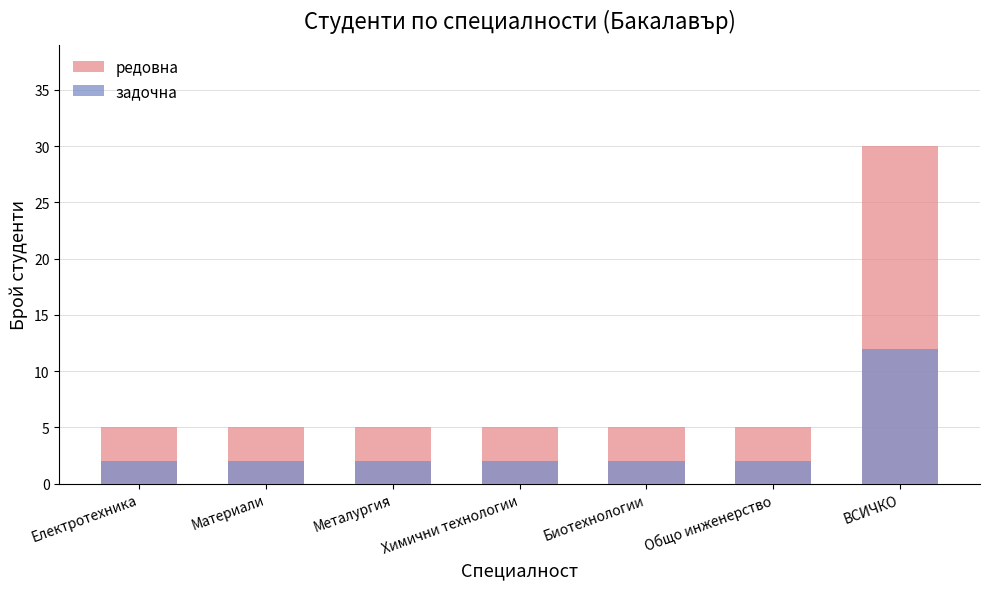

What is the difference between the maximum and minimum values in the редовна series?

25